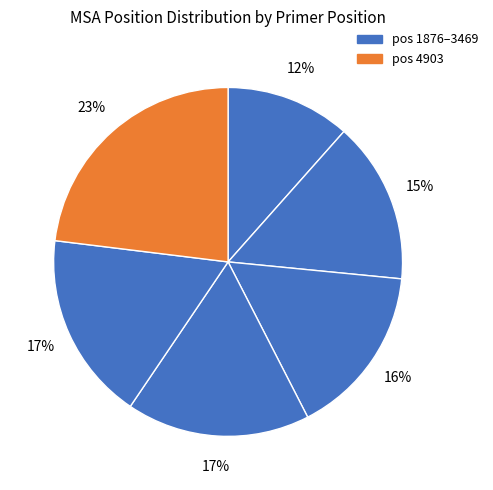

What is the smallest slice in the pie chart?

1876